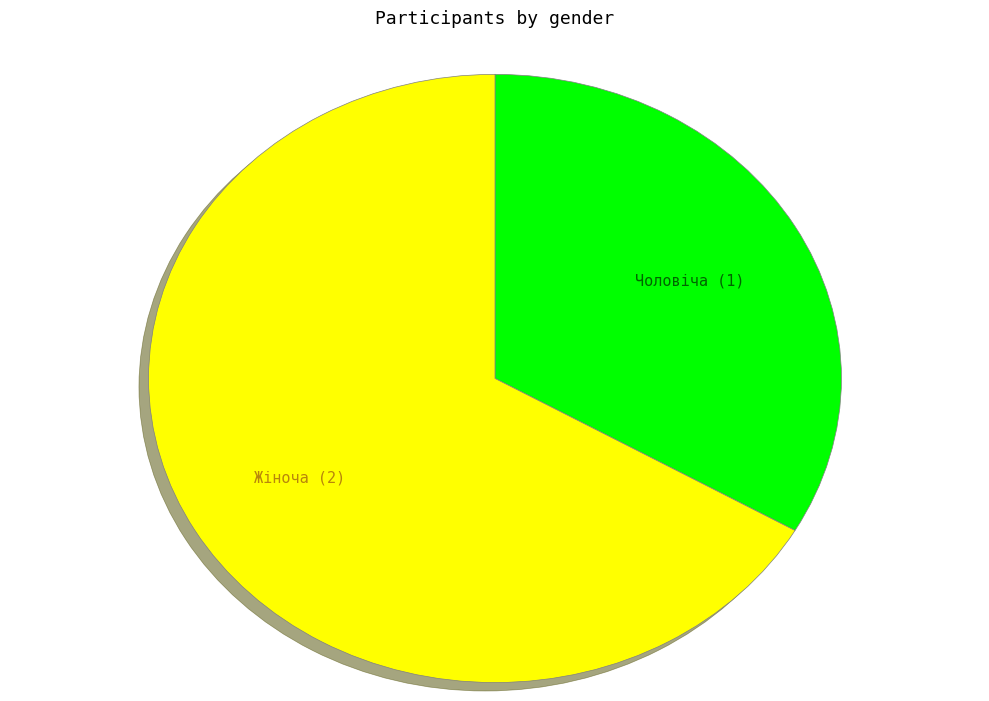

Combined, do Чоловіча and Жіноча account for over 50%?

Yes